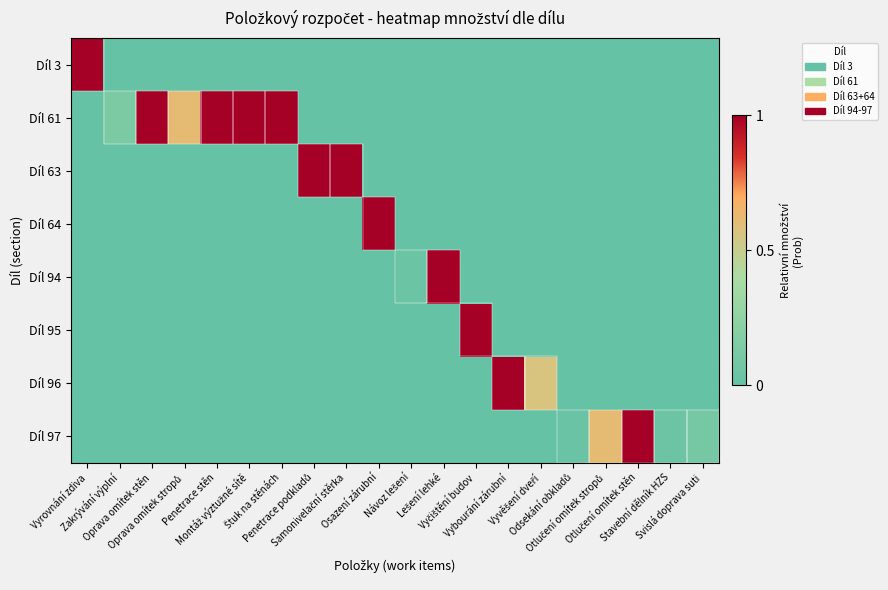

How many series are shown in this chart?

8